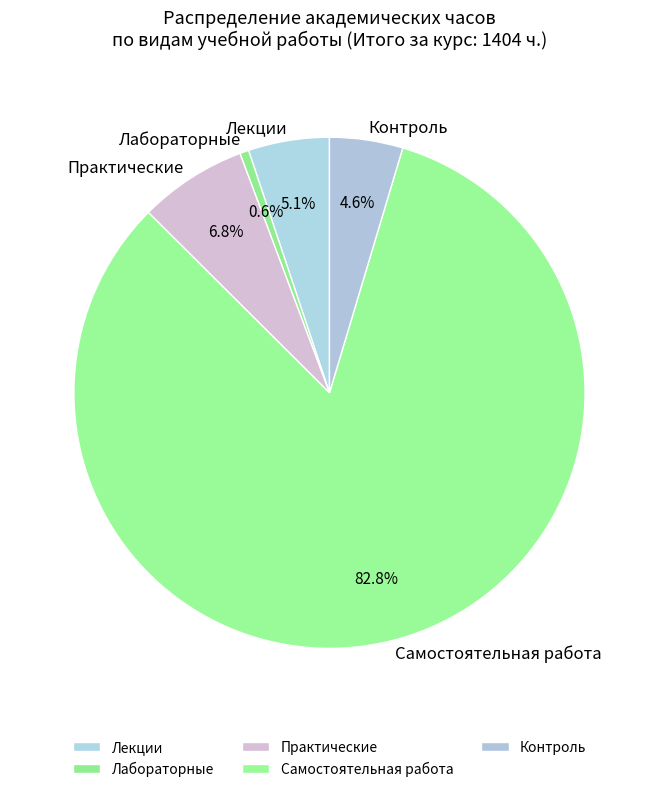

What percentage do Лекции and Самостоятельная работа together represent?

88.0%